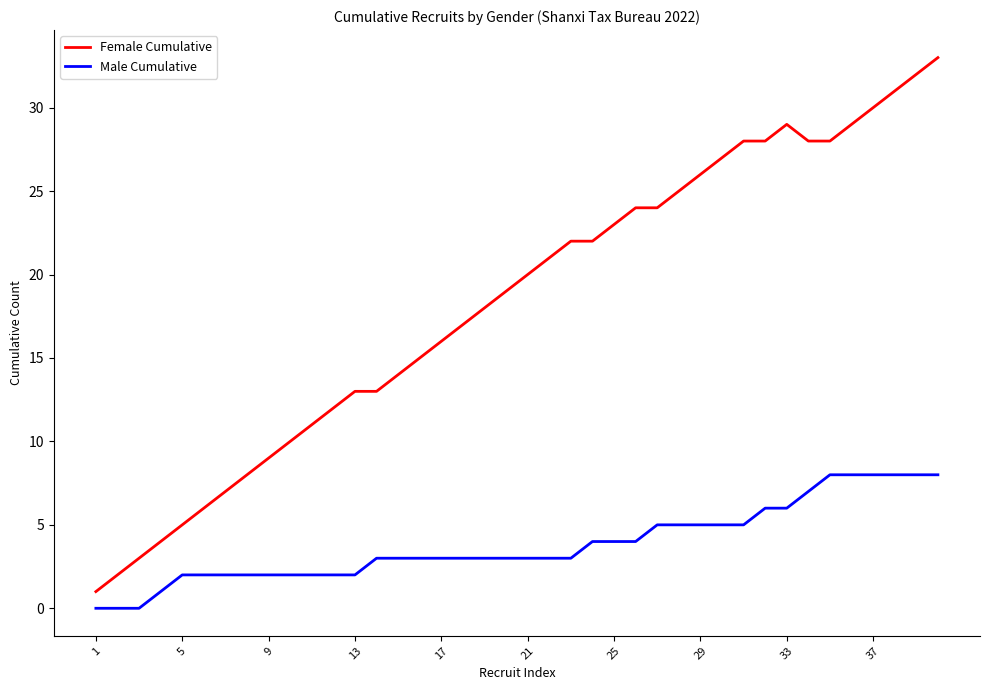

What are all the series names shown in the legend?

Female Cumulative, Male Cumulative